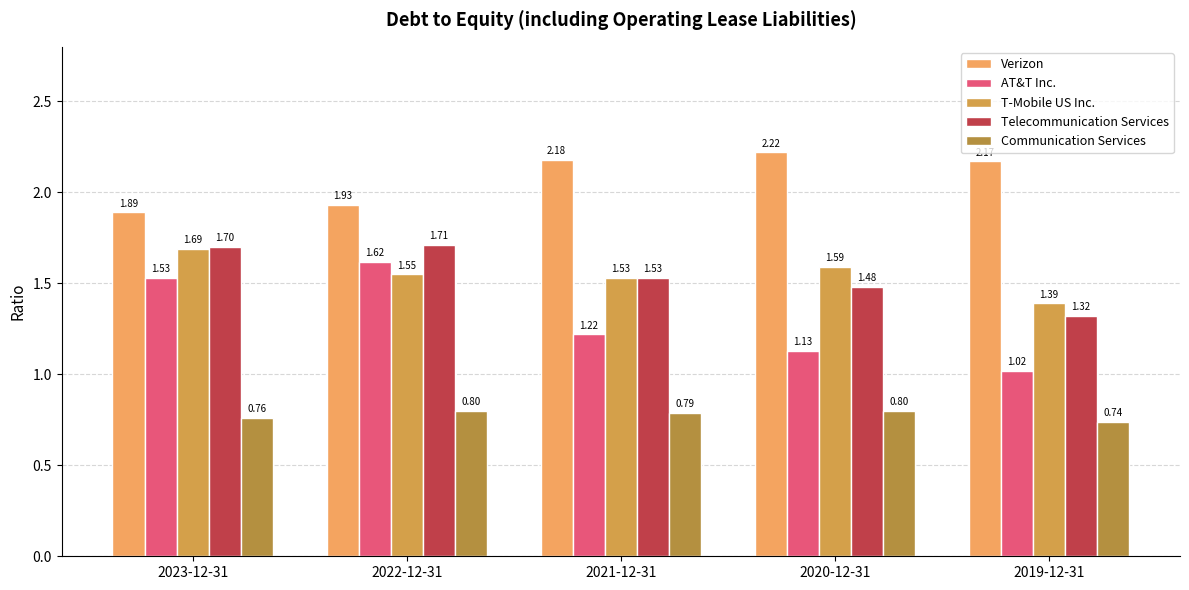

Which has a higher value, 2020-12-31 or 2023-12-31?

2020-12-31